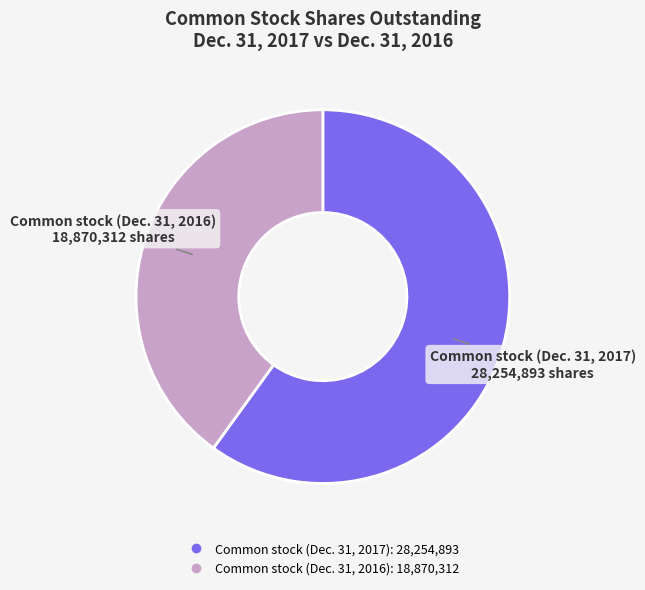

Does any single category account for the majority?

Yes